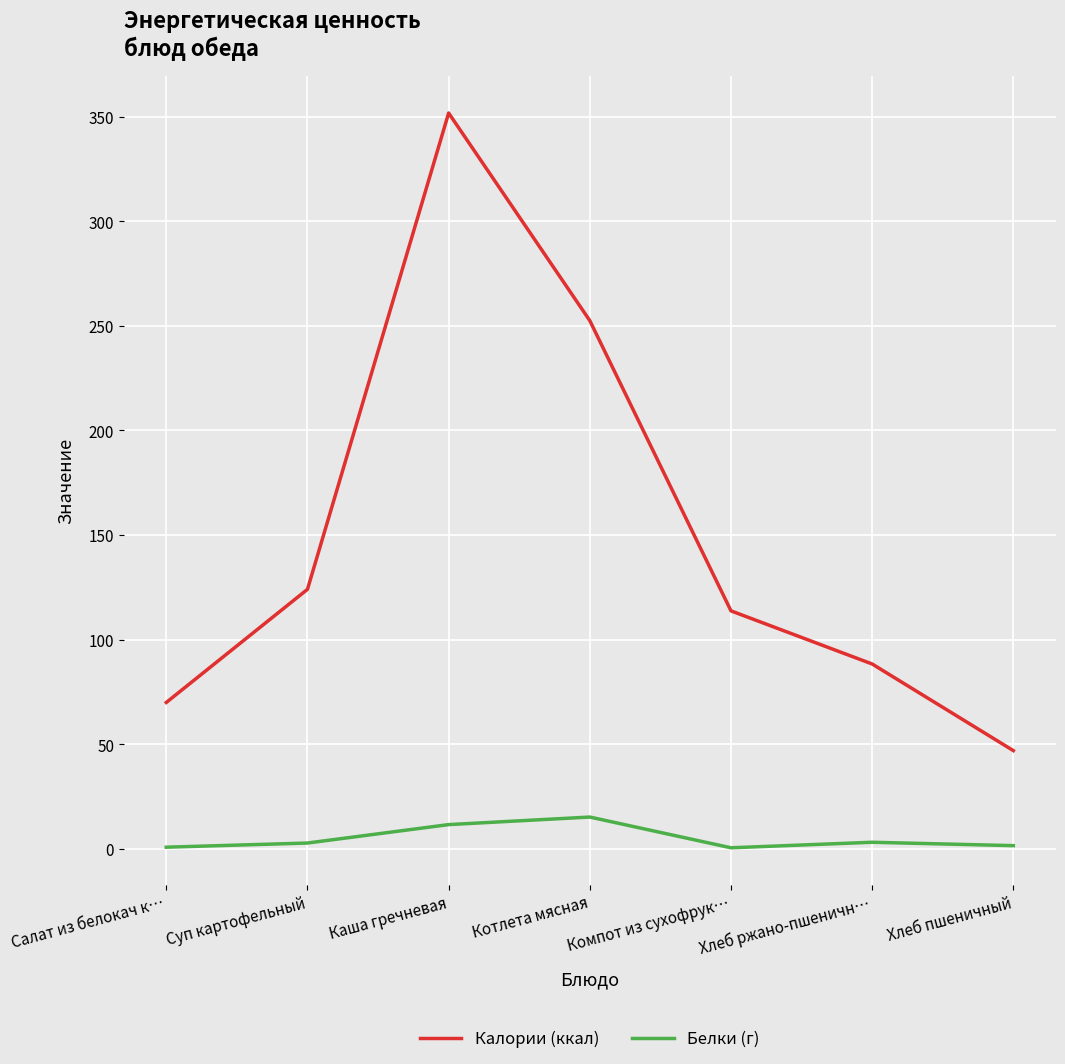

True or false: Калории (ккал) has a value of 70.0 at Салат из белокач к….

True